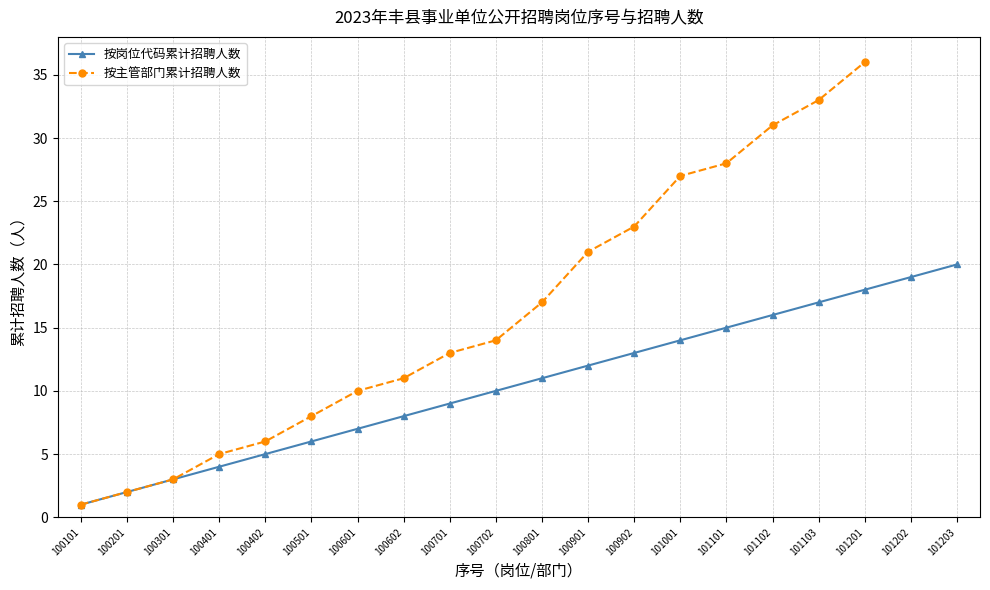

What is the maximum value shown in the chart?

20